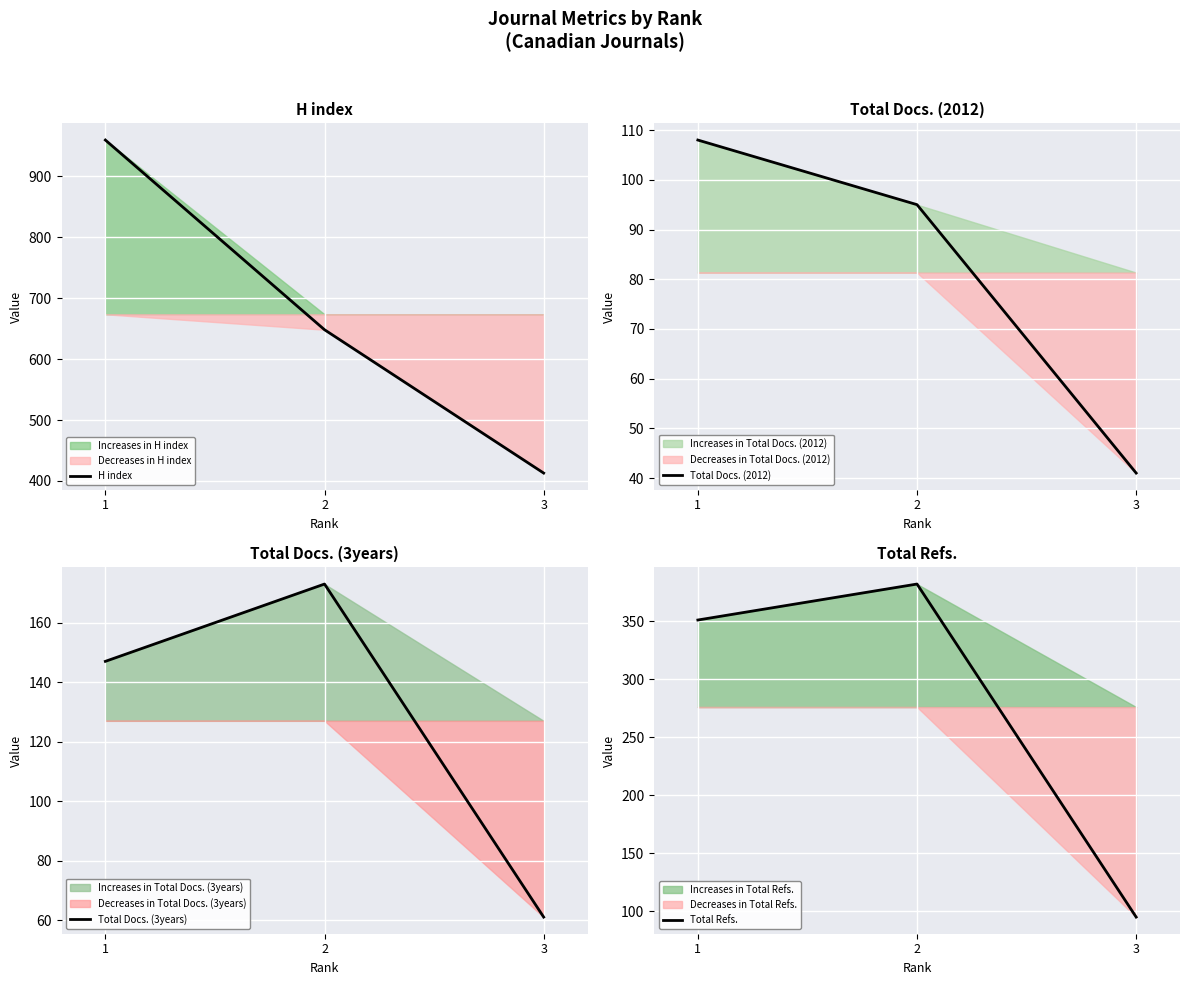

The Total Docs. (2012) series shows 108 at 1. True or false?

True